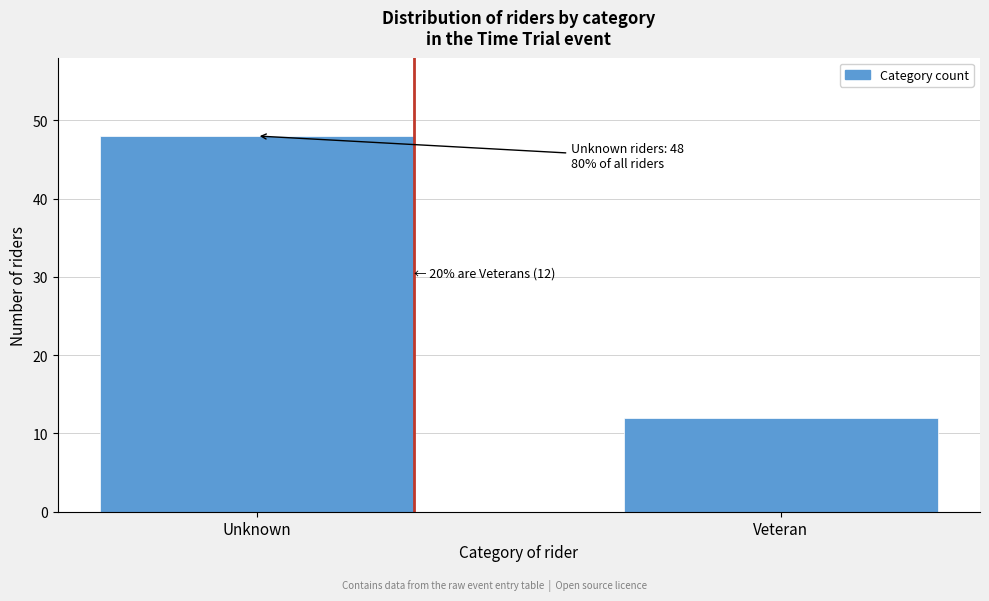

Reading left to right, list all the values displayed in this chart.

48	12